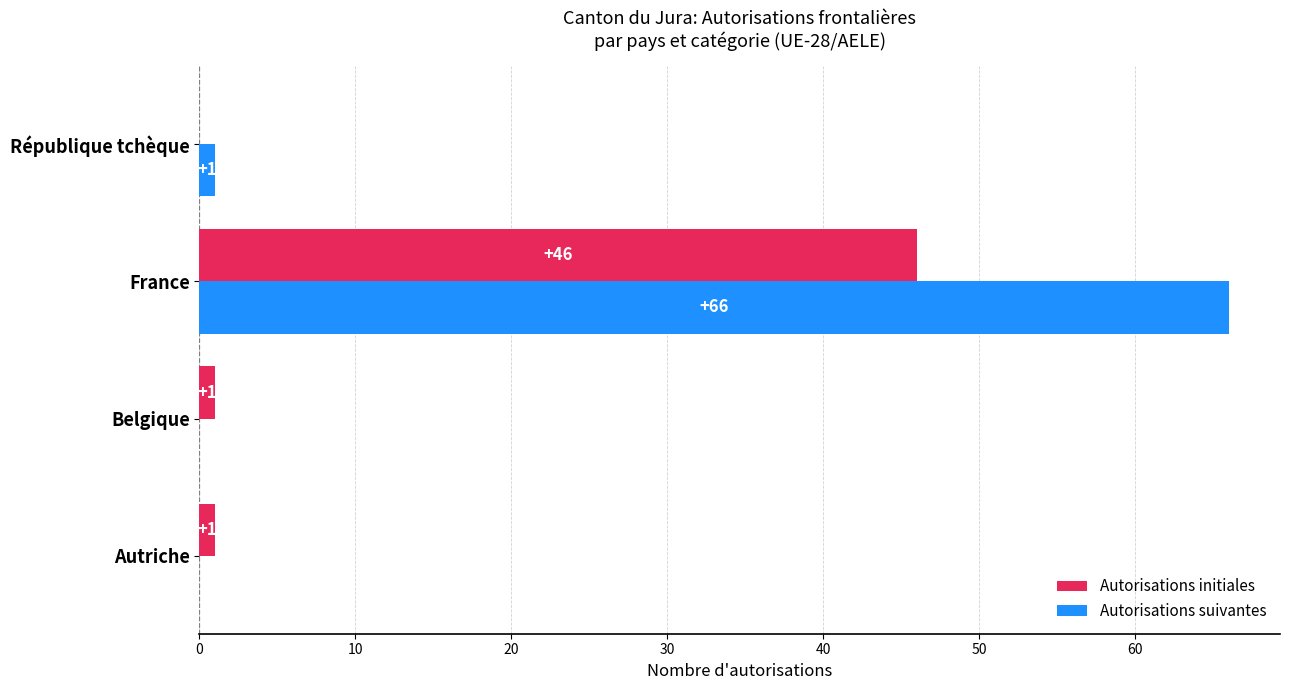

What is the average value of the Autorisations suivantes series?

17